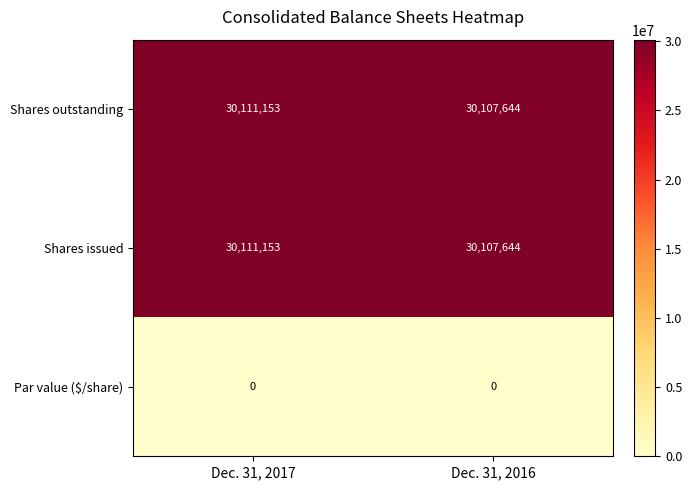

List the labels in order of Shares outstanding value, largest first.

Dec. 31, 2017, Dec. 31, 2016